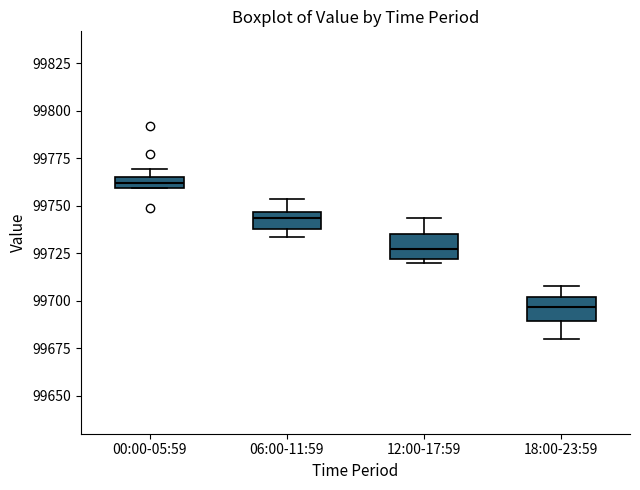

Which box has the lowest median line?

18:00-23:59